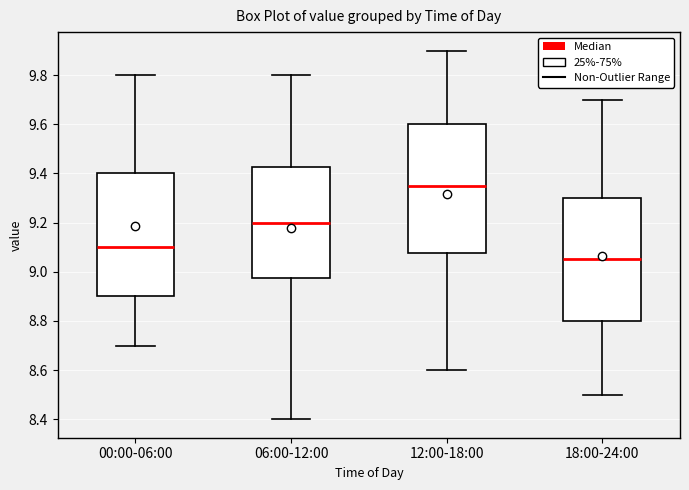

Reading left to right, transcribe this box plot: for each box, give where its median line is, the range the box spans, and where its two whiskers end, as read against the y-axis. The values are not printed on the chart, so give them approximately, as read against the axis.

00:00-06:00: median 9.10, box 8.90 to 9.40, whiskers 8.70 to 9.80
06:00-12:00: median 9.20, box 8.98 to 9.42, whiskers 8.40 to 9.80
12:00-18:00: median 9.36, box 9.08 to 9.60, whiskers 8.60 to 9.90
18:00-24:00: median 9.06, box 8.80 to 9.30, whiskers 8.50 to 9.70